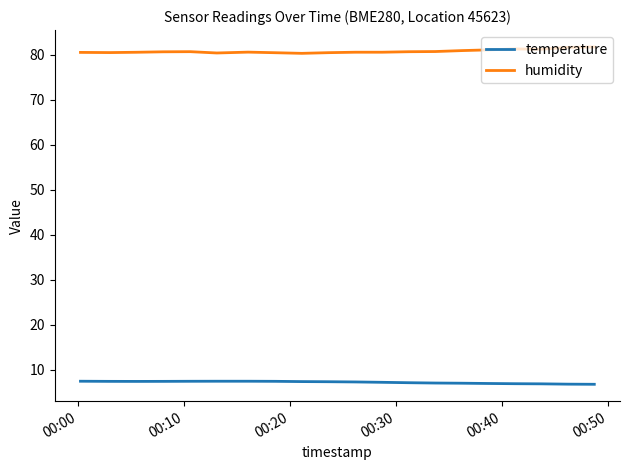

What is the greatest value displayed?

81.7